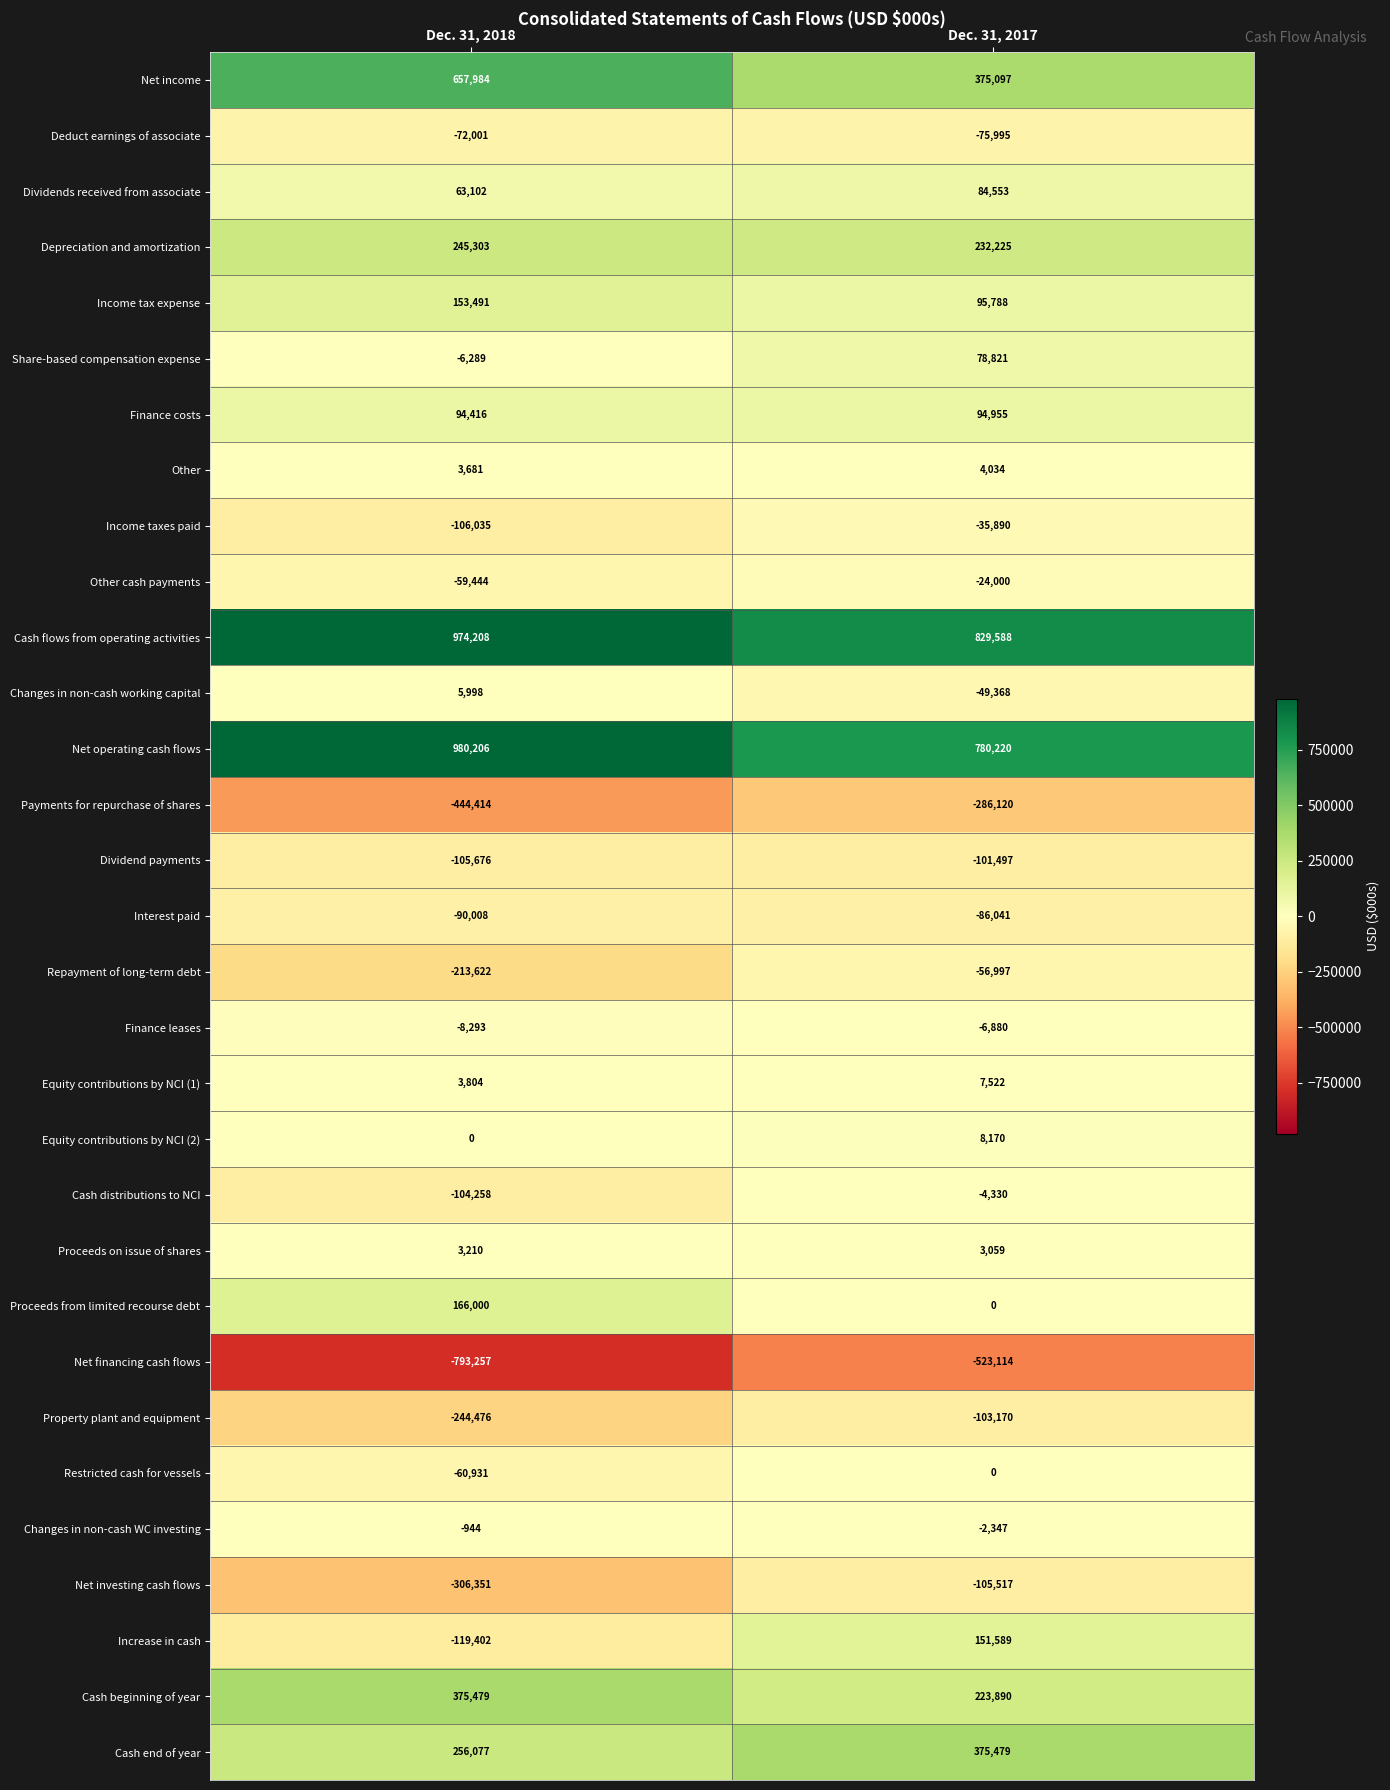

At which label is Income tax expense closest to 124639?

Dec. 31, 2017